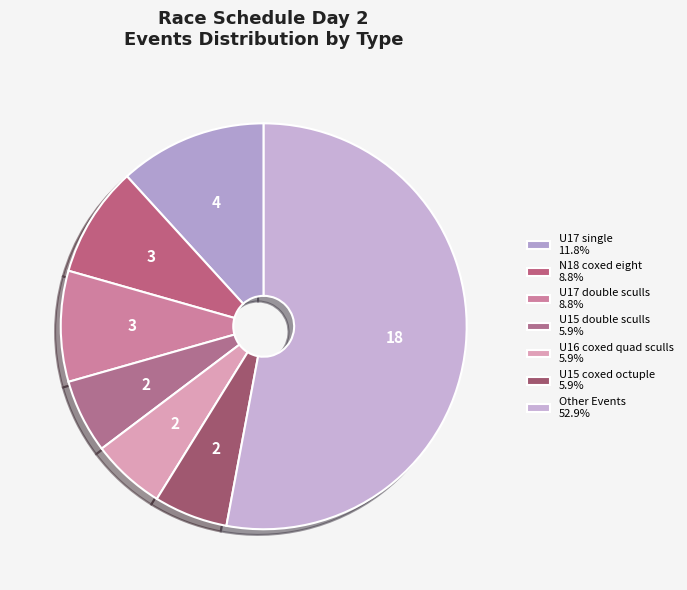

How many segments does this pie chart have?

7